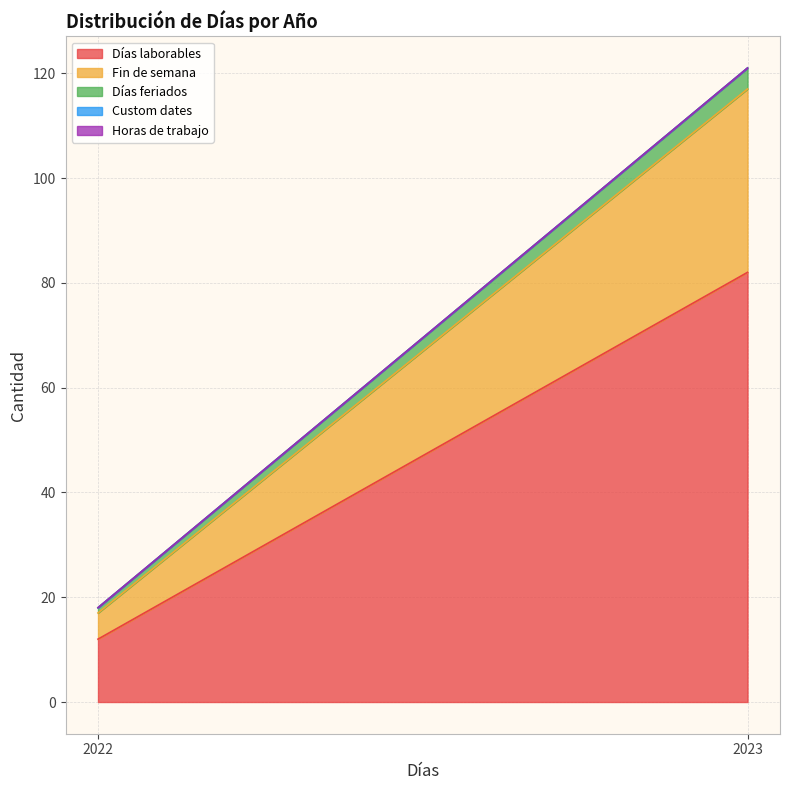

Reading left to right, extract all data points from this chart.

Días laborables: 12	82
Fin de semana: 5	35
Días feriados: 1	4
Custom dates: 0	0
Horas de trabajo: 0	0